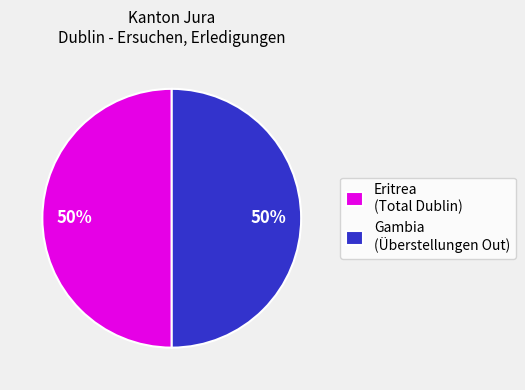

How many slices are in this pie chart?

2